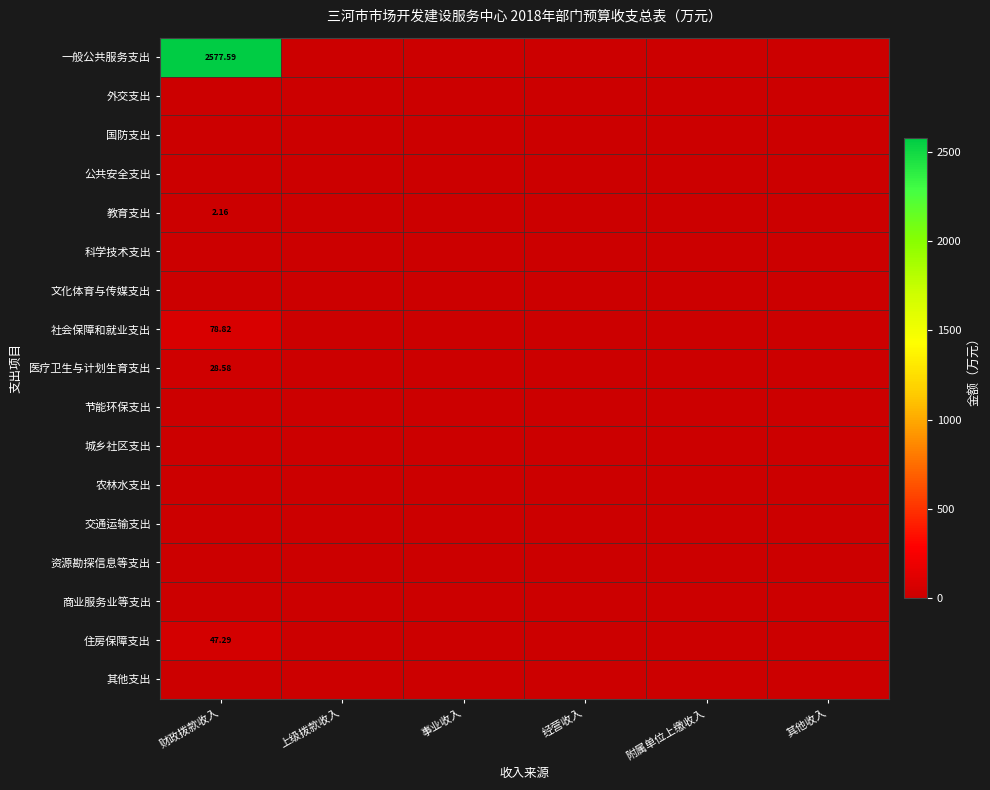

Which series has the largest total across all categories?

一般公共服务支出